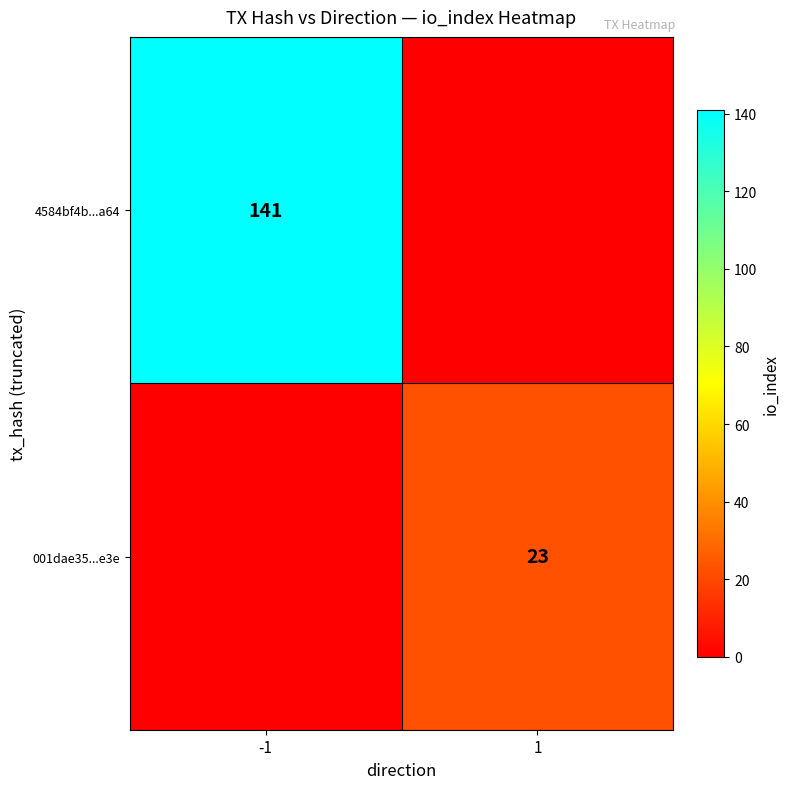

The value of 001dae35...e3e at 1 is 31. True or false?

False